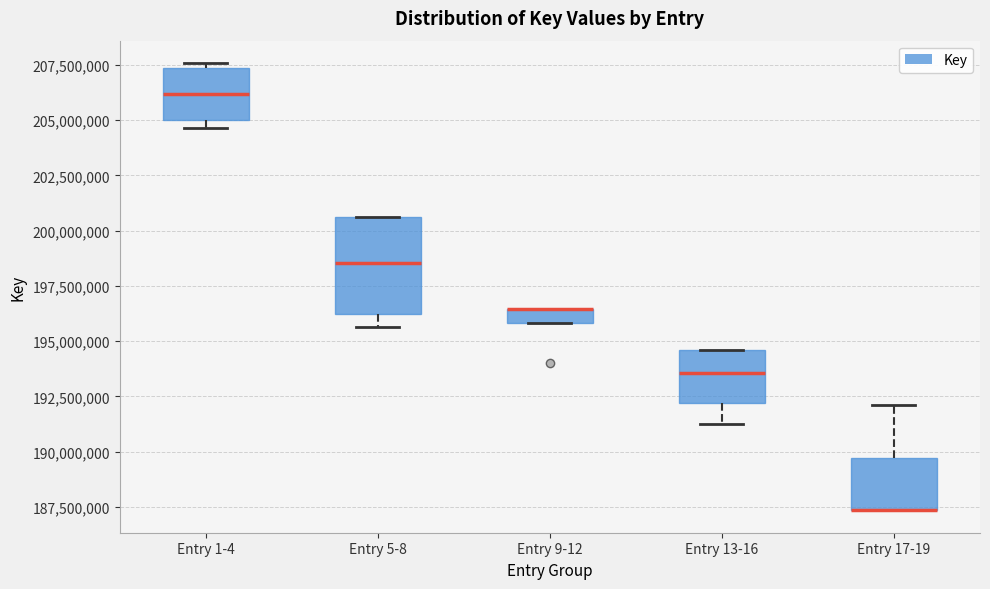

Comparing the boxes themselves (not the whiskers), which one is the tallest?

Entry 5-8